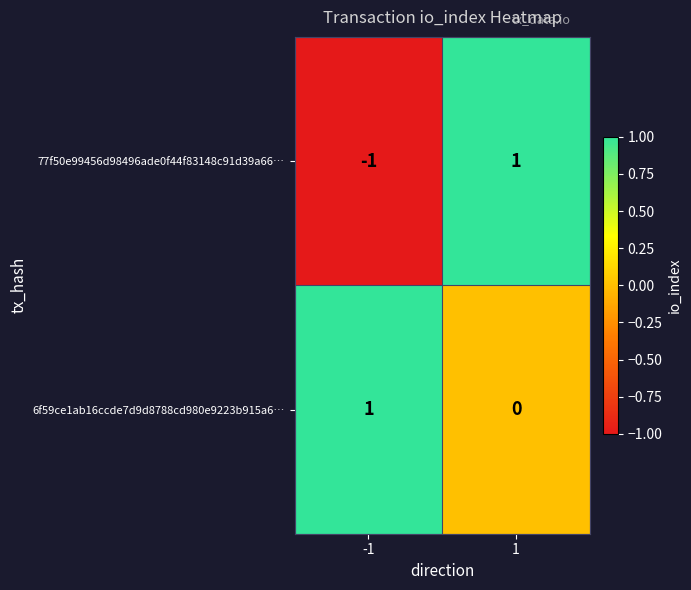

Reading left to right, transcribe all the data shown in this chart.

77f50e99456d98496ade0f44f83148c91d39a66…: -1=-1	1=1
6f59ce1ab16ccde7d9d8788cd980e9223b915a6…: -1=1	1=0